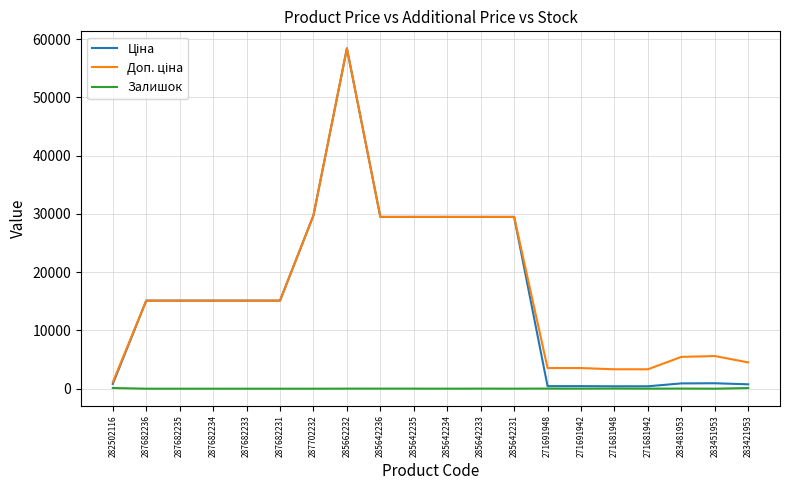

Count the number of categories in the chart.

20